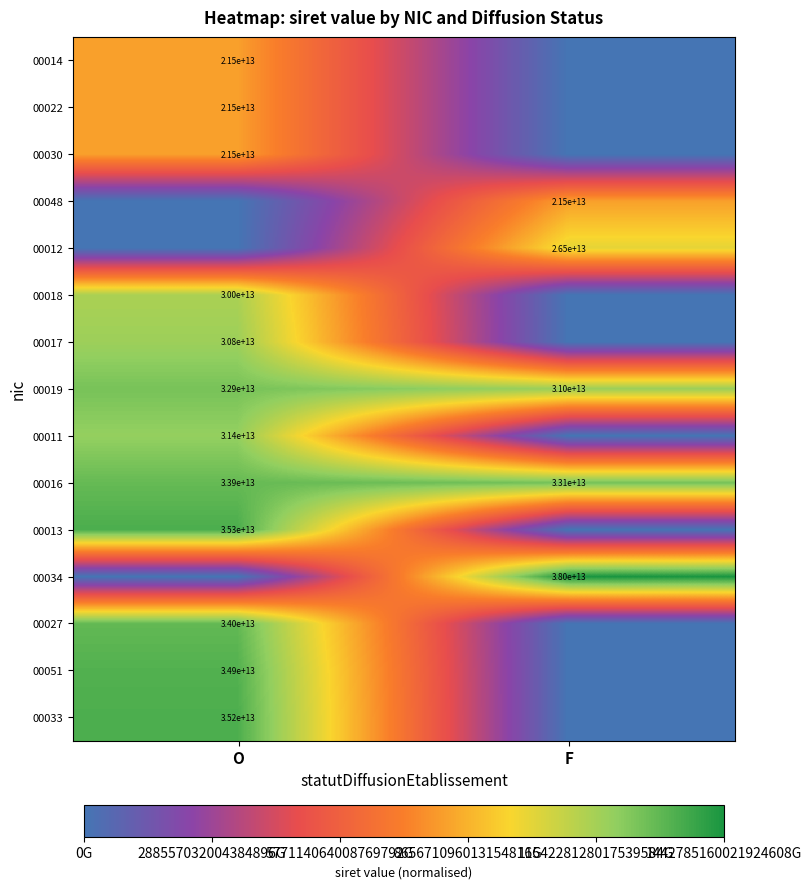

The value of 00022 at O is 35373140368884. True or false?

False